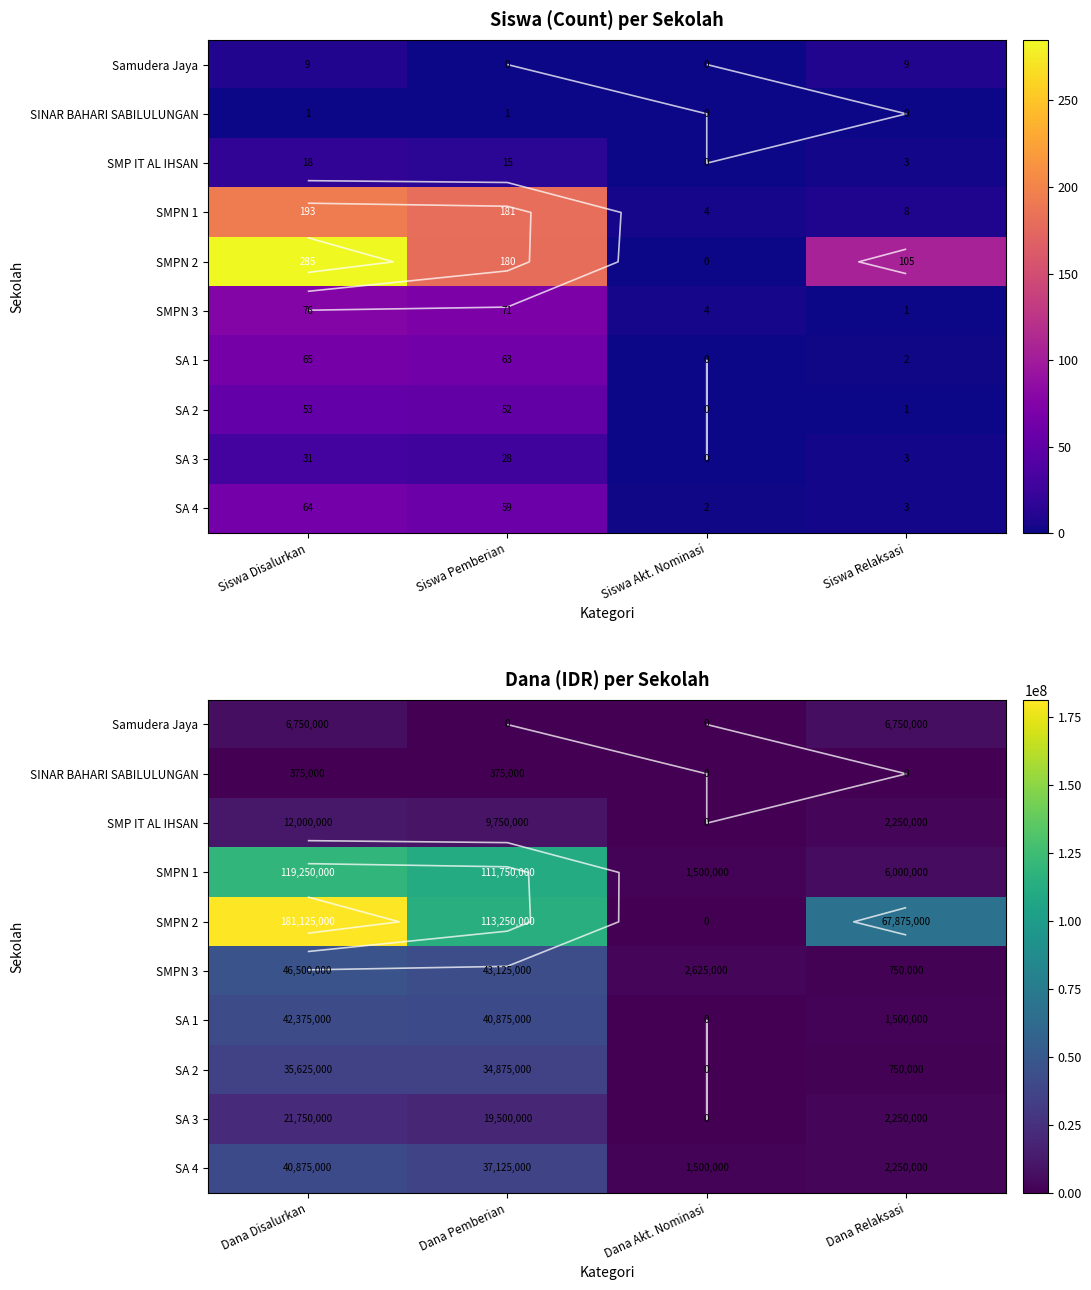

Which series has the largest range (max minus min)?

SMPN 2